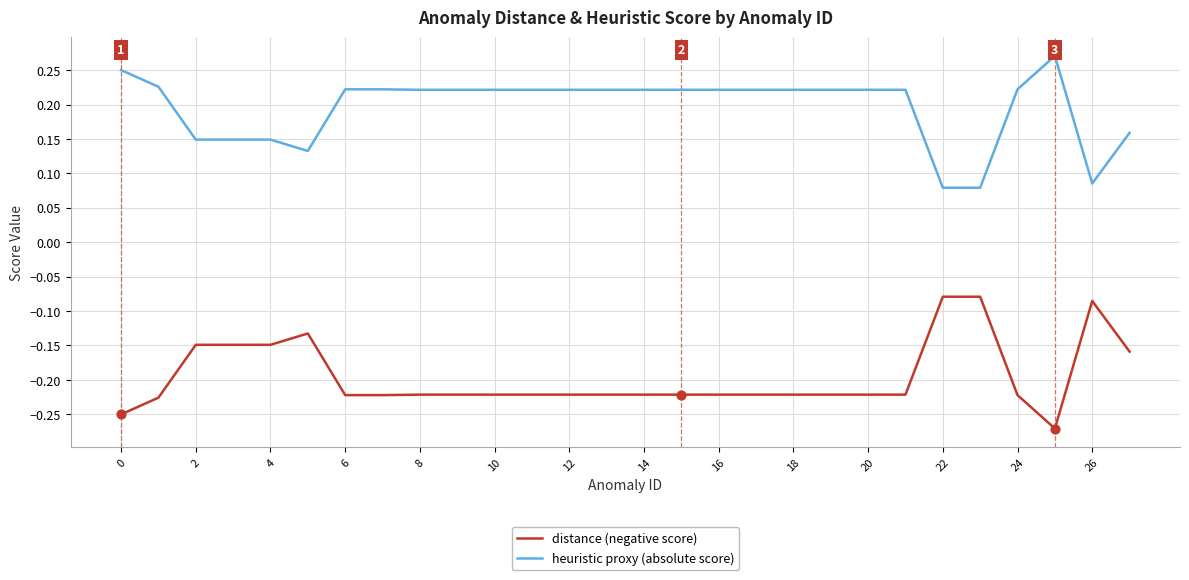

What are all the series names shown in the legend?

distance (negative score), heuristic proxy (absolute score)